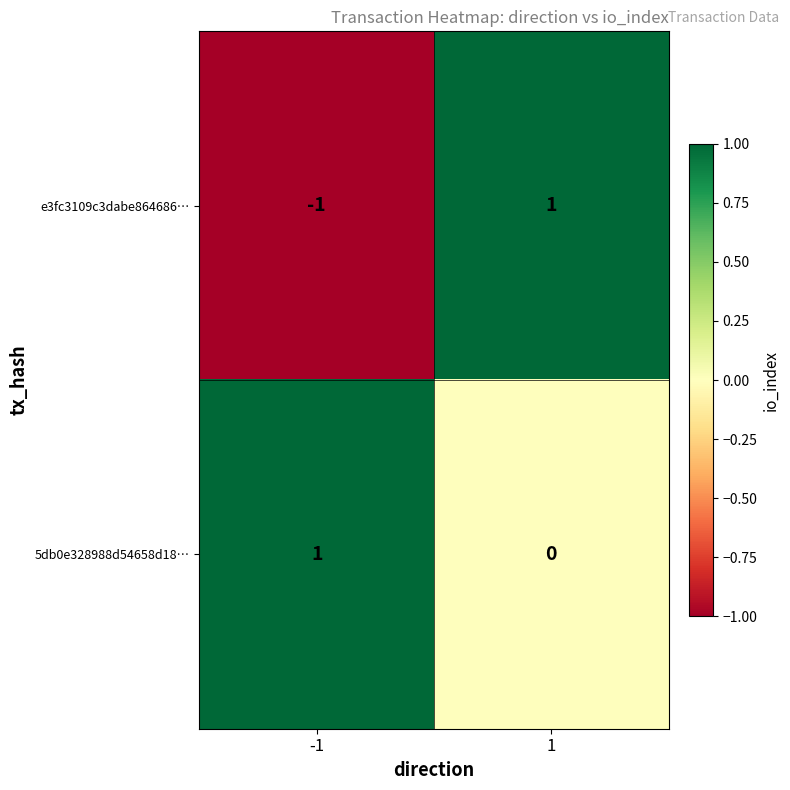

Which series has the largest range (max minus min)?

e3fc3109c3dabe864686…